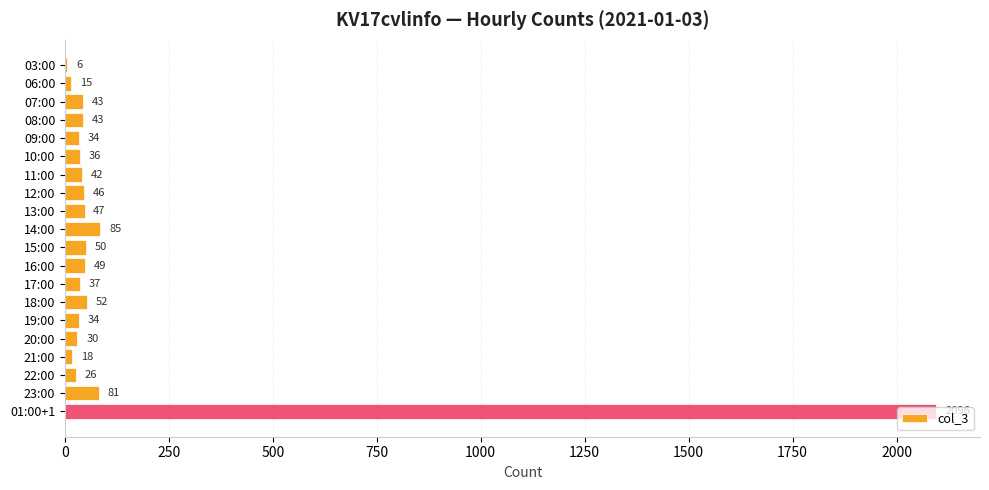

What is the sum of all values?

2870